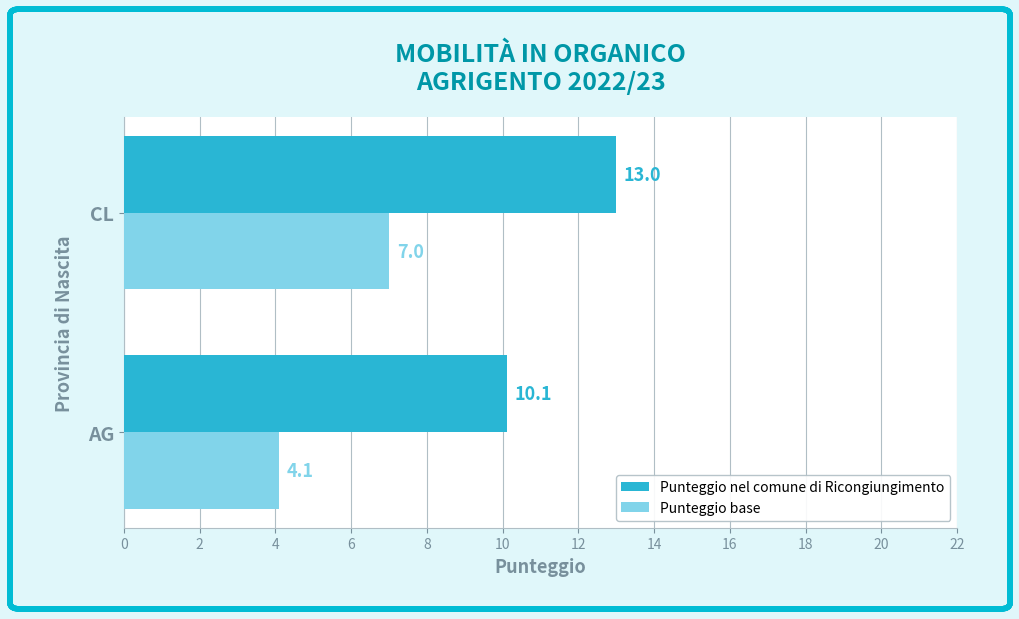

What is the lowest value of the Punteggio nel comune di Ricongiungimento series?

10.1